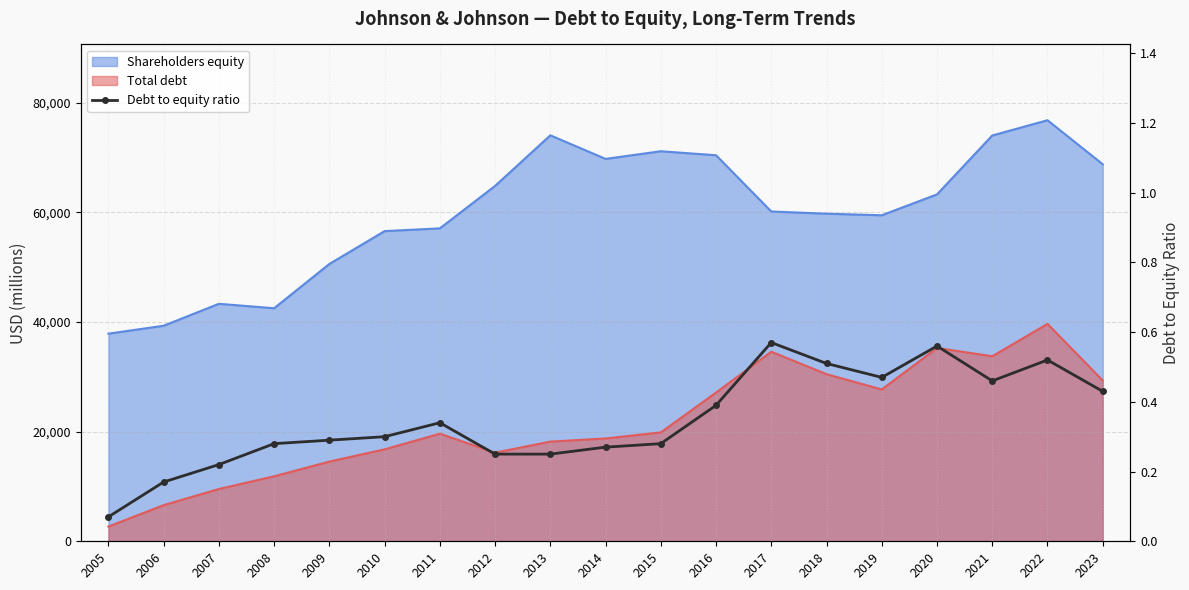

What is the average value?

0.3